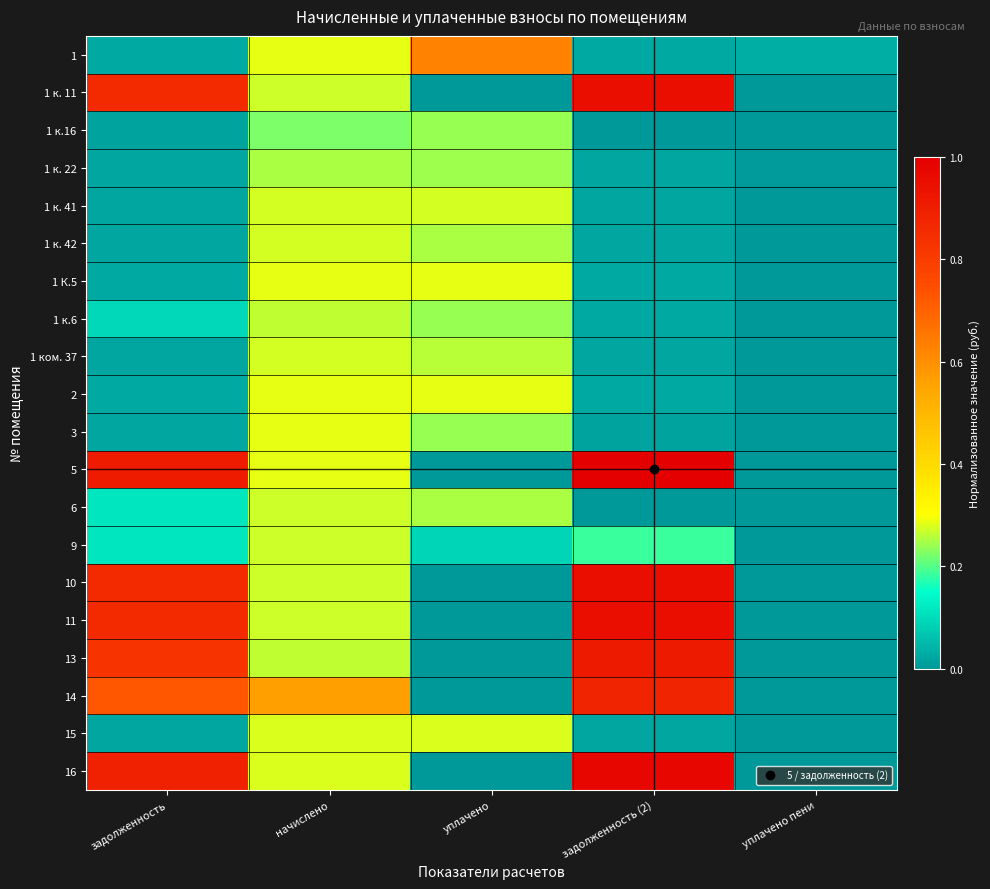

Between уплачено and задолженность (2), which series saw the biggest shift?

5